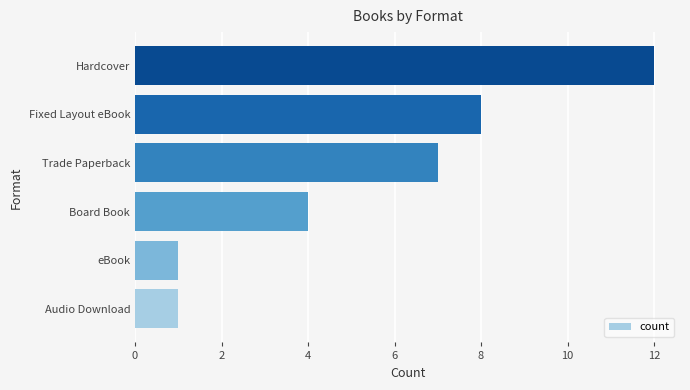

The chart shows a value of 7 at Trade Paperback. True or false?

True